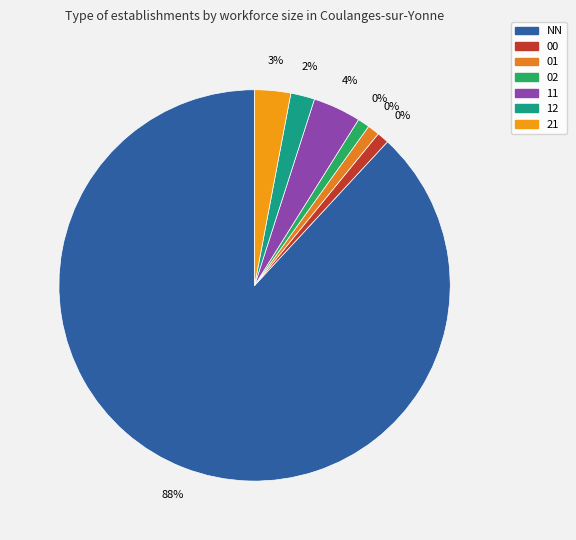

What is the change in value from 00 to 12?

+1